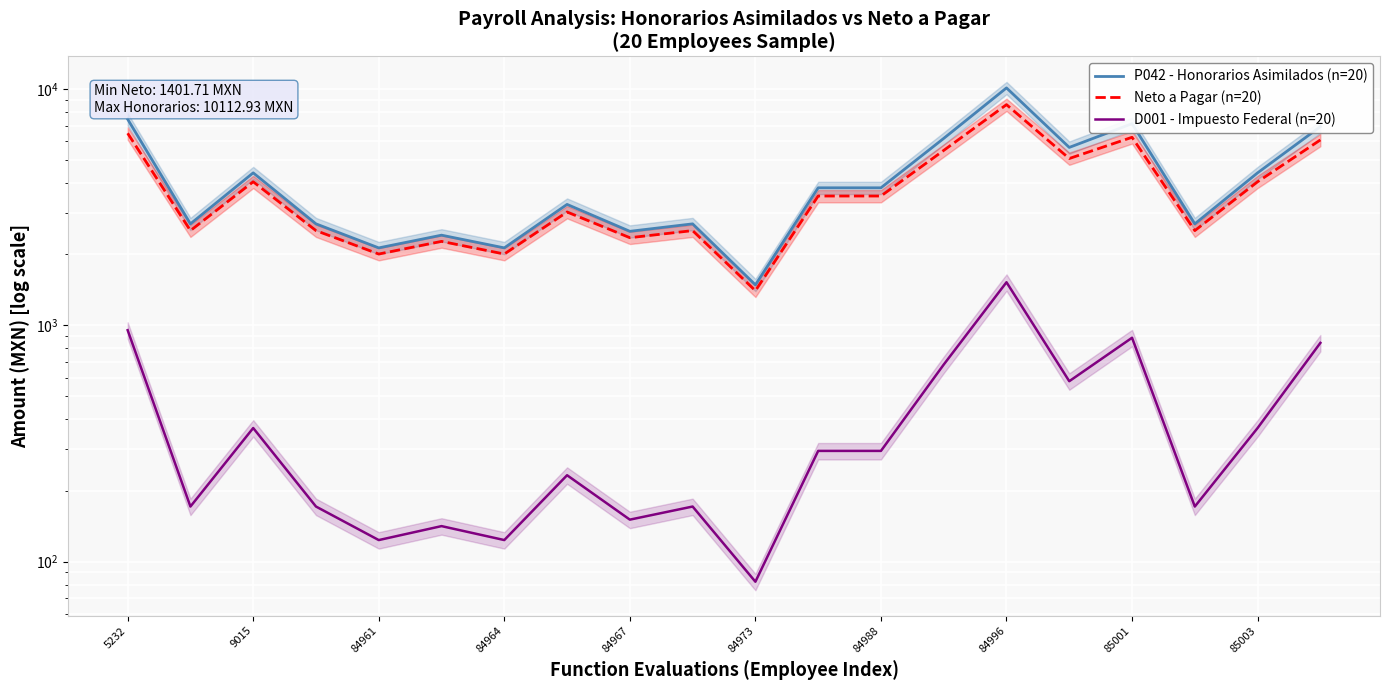

Does the chart display data point markers on the line(s)?

No